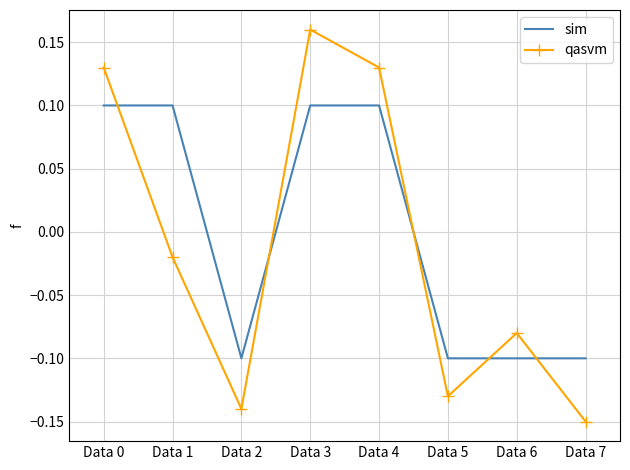

How many times do qasvm and sim cross each other?

5